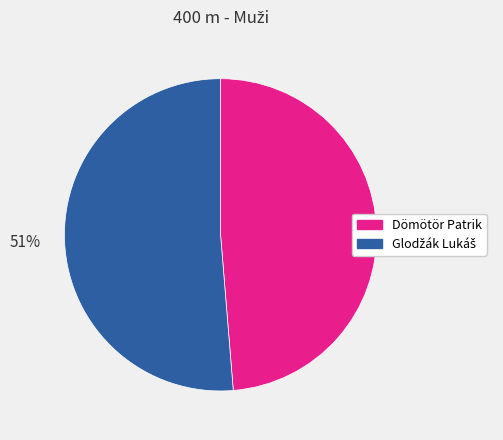

To the nearest percent, what is the average slice percentage?

50%